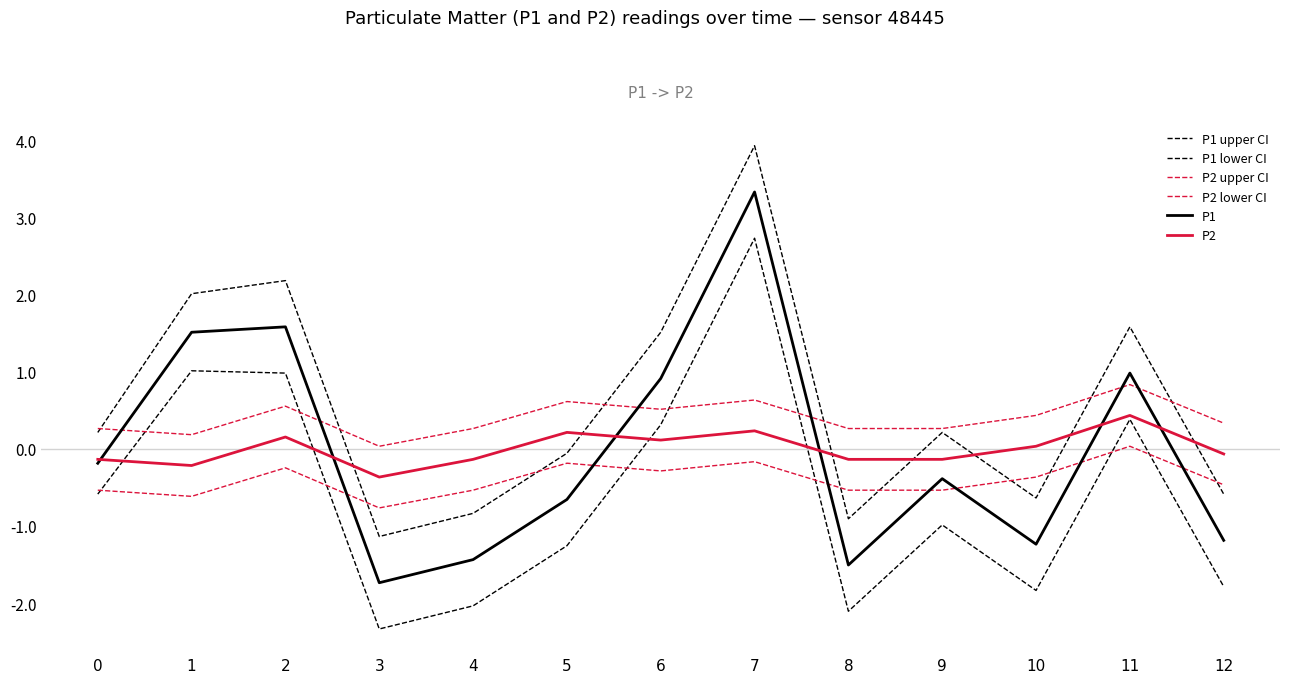

Reading left to right, list all the values displayed in this chart.

P1 upper CI: 0=0.2	1=2.0	2=2.2	3=-1.1	4=-0.8	5=-0.1	6=1.5	7=3.9	8=-0.9	9=0.2	10=-0.6	11=1.6	12=-0.6
P1 lower CI: 0=-0.6	1=1.0	2=1.0	3=-2.3	4=-2.0	5=-1.3	6=0.3	7=2.7	8=-2.1	9=-1.0	10=-1.8	11=0.4	12=-1.8
P2 upper CI: 0=0.3	1=0.2	2=0.6	3=0.0	4=0.3	5=0.6	6=0.5	7=0.6	8=0.3	9=0.3	10=0.4	11=0.8	12=0.3
P2 lower CI: 0=-0.5	1=-0.6	2=-0.2	3=-0.8	4=-0.5	5=-0.2	6=-0.3	7=-0.2	8=-0.5	9=-0.5	10=-0.4	11=0.0	12=-0.5
P1: 0=-0.2	1=1.5	2=1.6	3=-1.7	4=-1.4	5=-0.7	6=0.9	7=3.3	8=-1.5	9=-0.4	10=-1.2	11=1.0	12=-1.2
P2: 0=-0.1	1=-0.2	2=0.2	3=-0.4	4=-0.1	5=0.2	6=0.1	7=0.2	8=-0.1	9=-0.1	10=0.0	11=0.4	12=-0.1